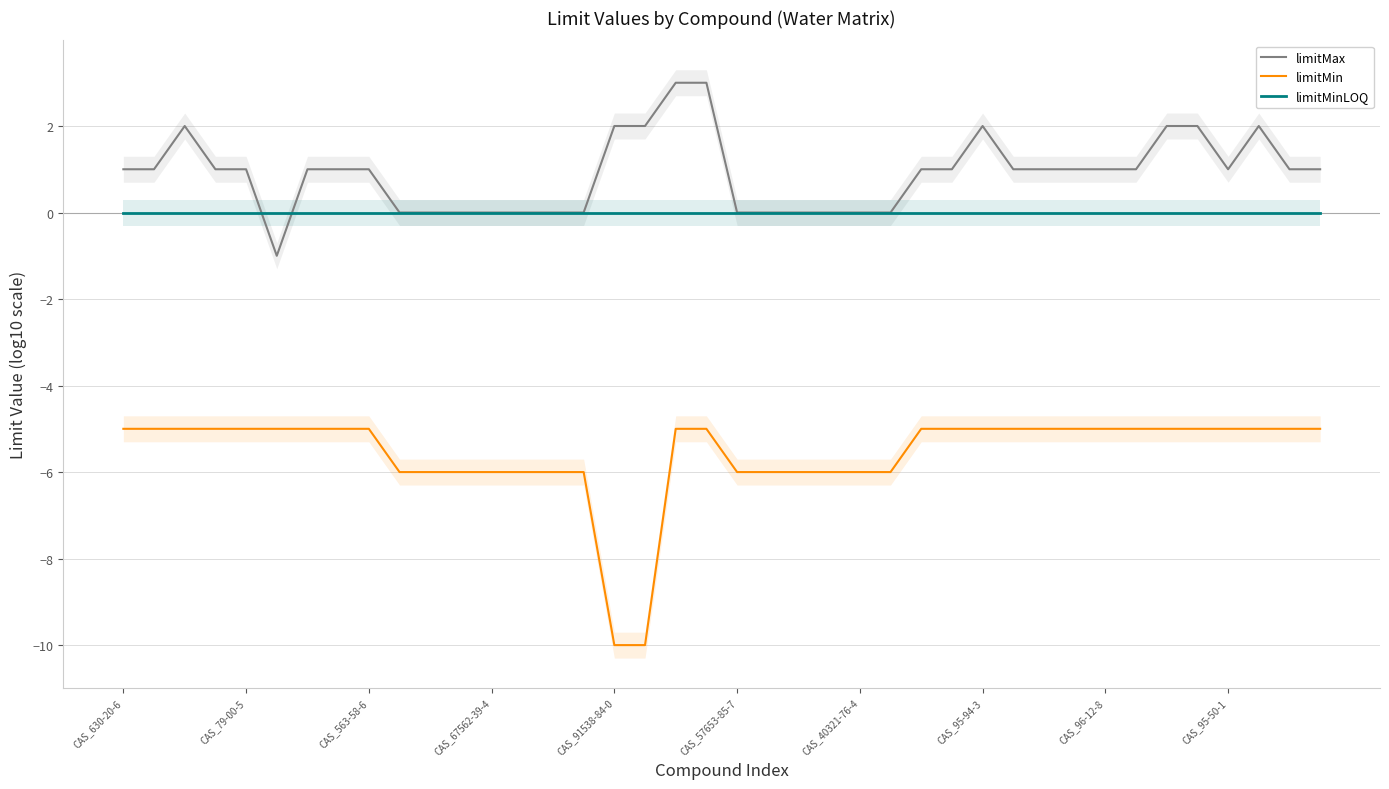

What is the average value of the limitMax series?

0.9